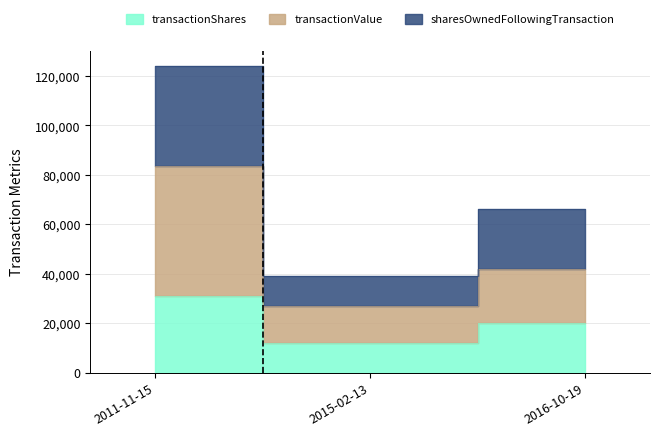

How many data points in sharesOwnedFollowingTransaction are less than 66000?

1